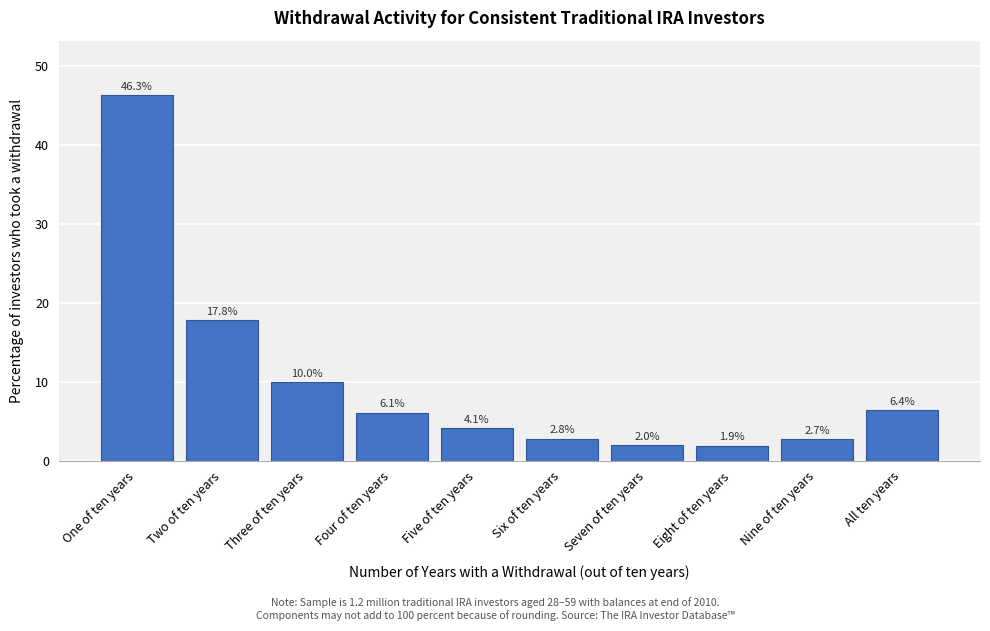

Reading left to right, extract all data points from this chart.

46.3	17.8	10.0	6.1	4.1	2.8	2.0	1.9	2.7	6.4